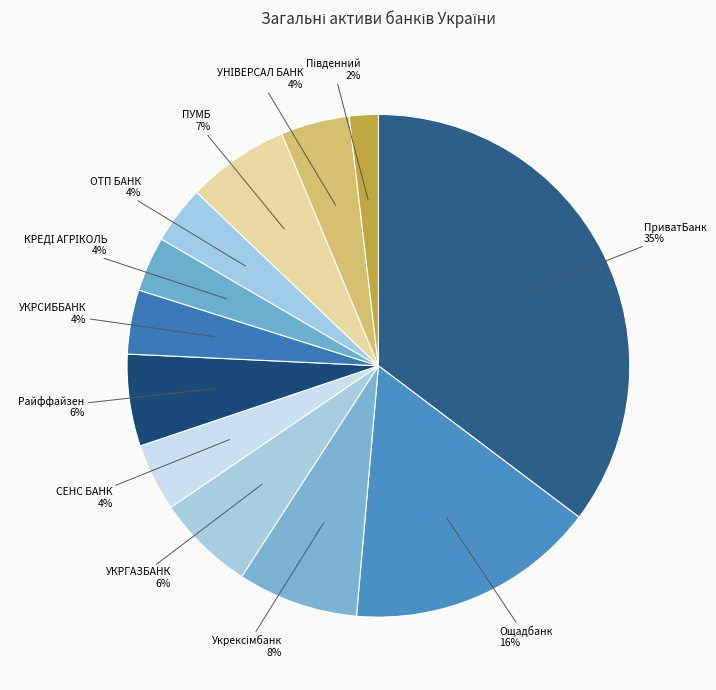

To the nearest percent, what is the average slice percentage?

8%